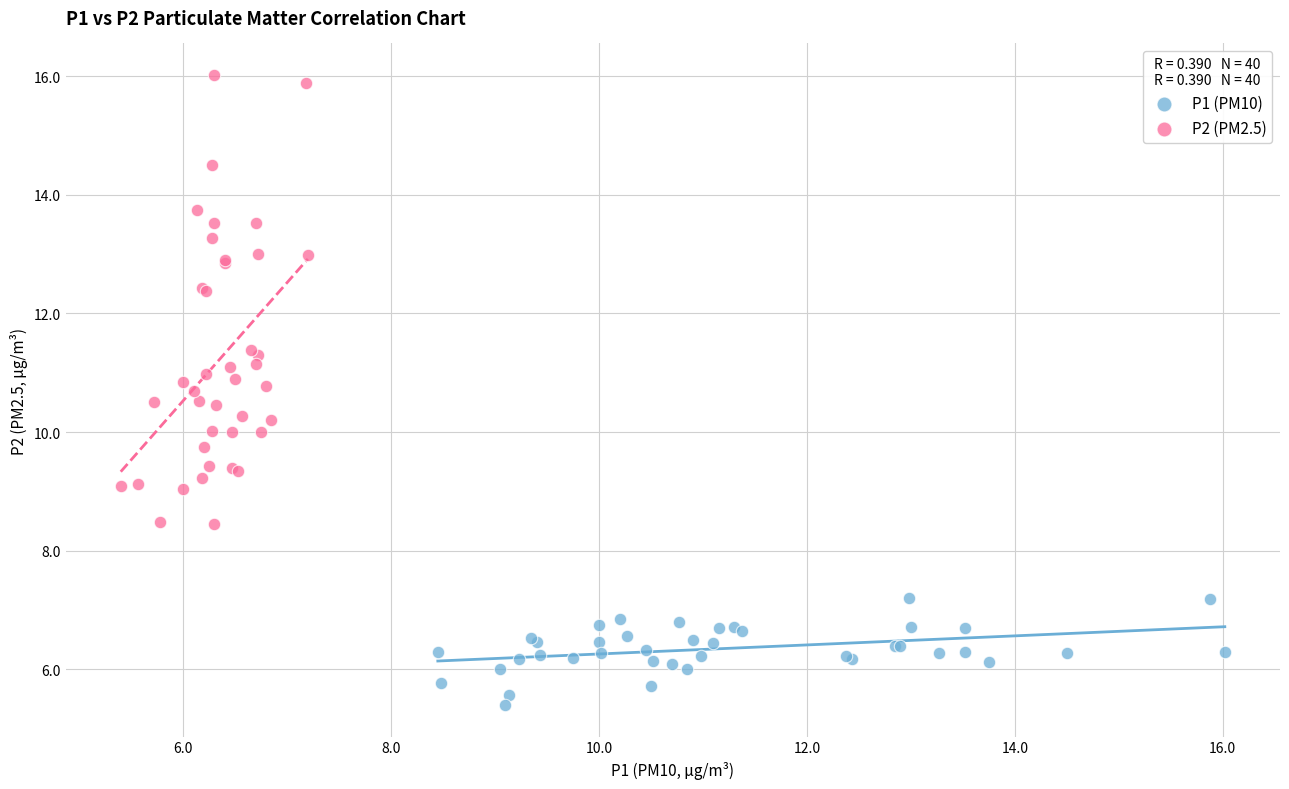

Which series has the widest spread of Y values?

P2 (PM2.5)